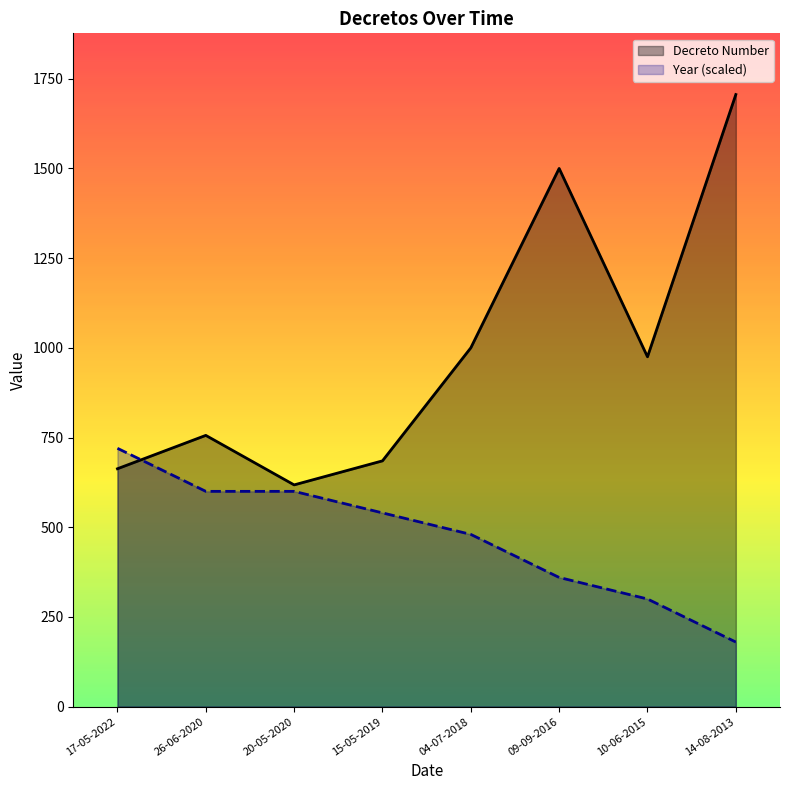

Reading left to right, extract all data points from this chart.

Decreto Number: 663	756	618	685	1000	1500	975	1706
Year (scaled): 720	600	600	540	480	360	300	180